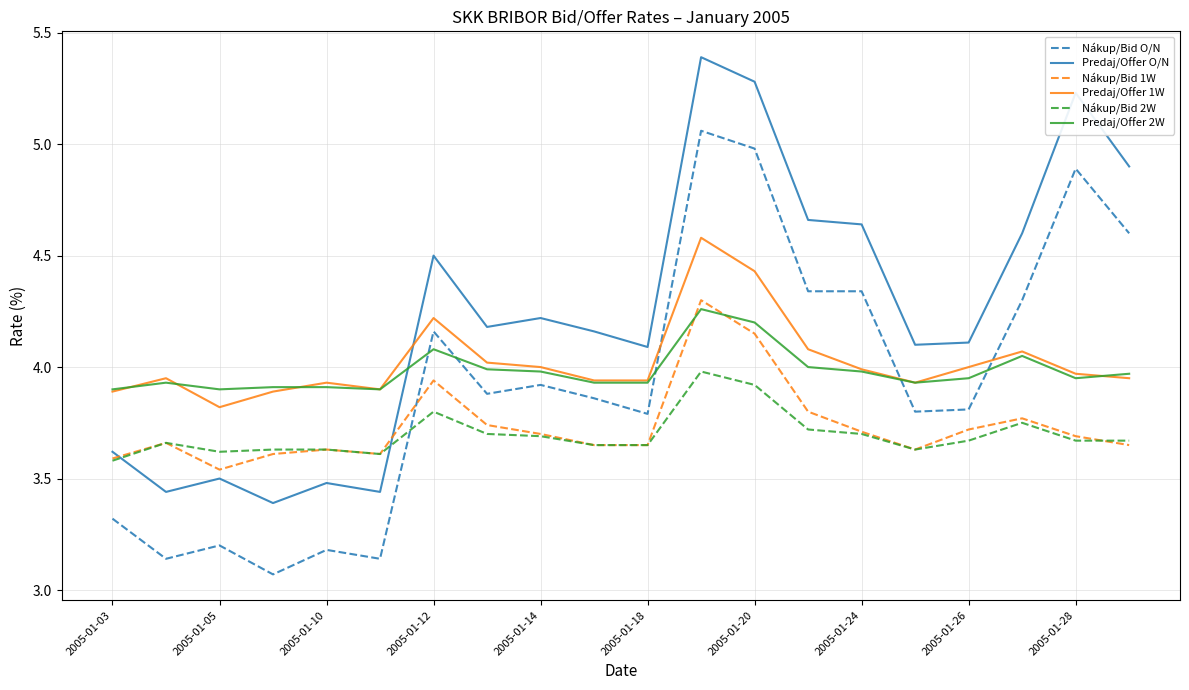

True or false: Nákup/Bid O/N and Predaj/Offer 2W cross at least once.

True